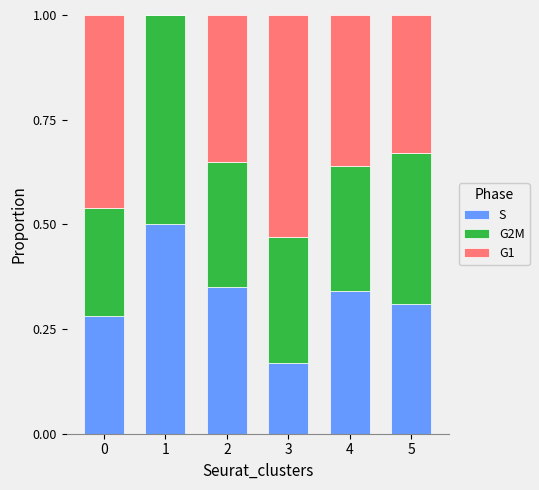

Is it true that S equals 0.5 at 0?

False